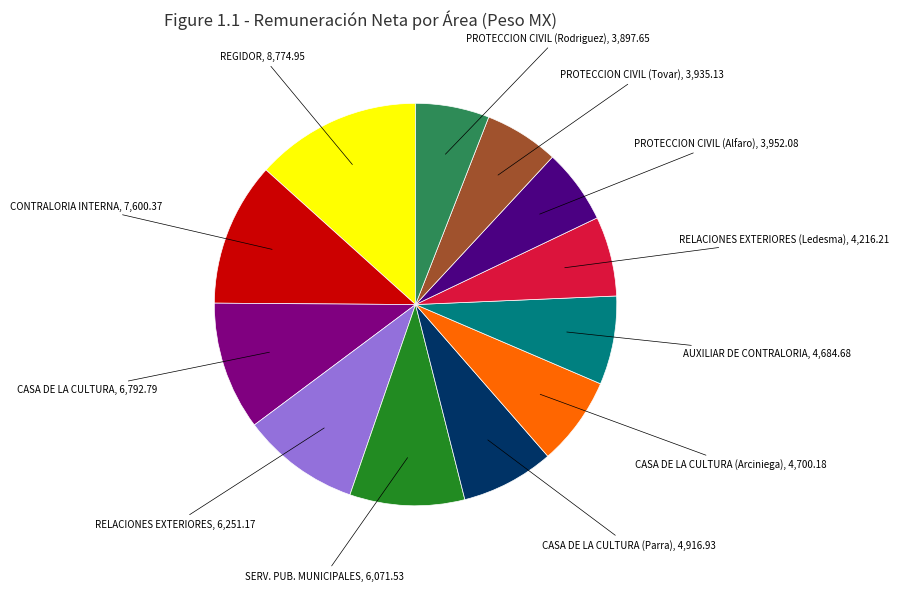

Is there any slice that represents more than half of the pie?

No